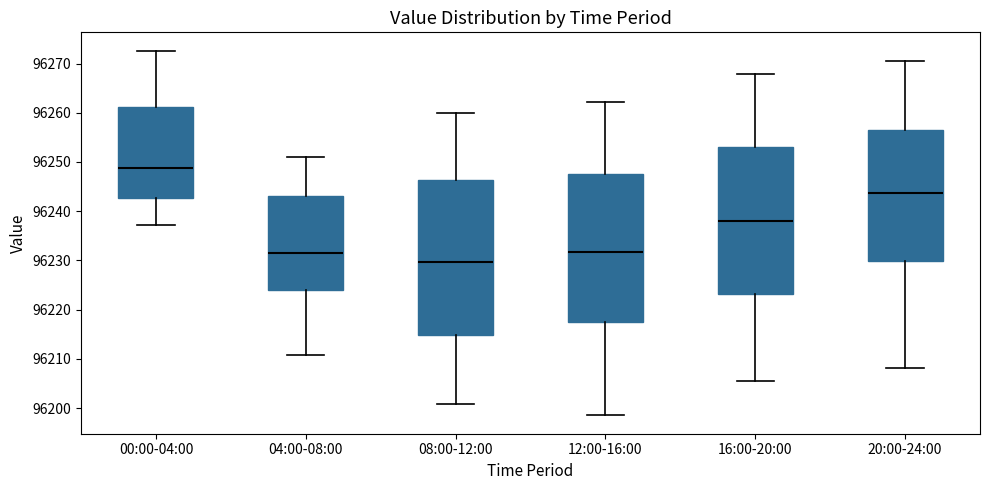

Reading left to right, read every box against the y-axis: the position of its median line, the range the box covers, and the ends of its whiskers. The values are not printed on the chart, so give them approximately, as read against the axis.

00:00-04:00: median 96249, box 96243 to 96261, whiskers 96237 to 96273
04:00-08:00: median 96232, box 96224 to 96243, whiskers 96211 to 96251
08:00-12:00: median 96230, box 96215 to 96246, whiskers 96201 to 96260
12:00-16:00: median 96232, box 96217 to 96248, whiskers 96199 to 96262
16:00-20:00: median 96238, box 96223 to 96253, whiskers 96206 to 96268
20:00-24:00: median 96244, box 96230 to 96257, whiskers 96208 to 96271